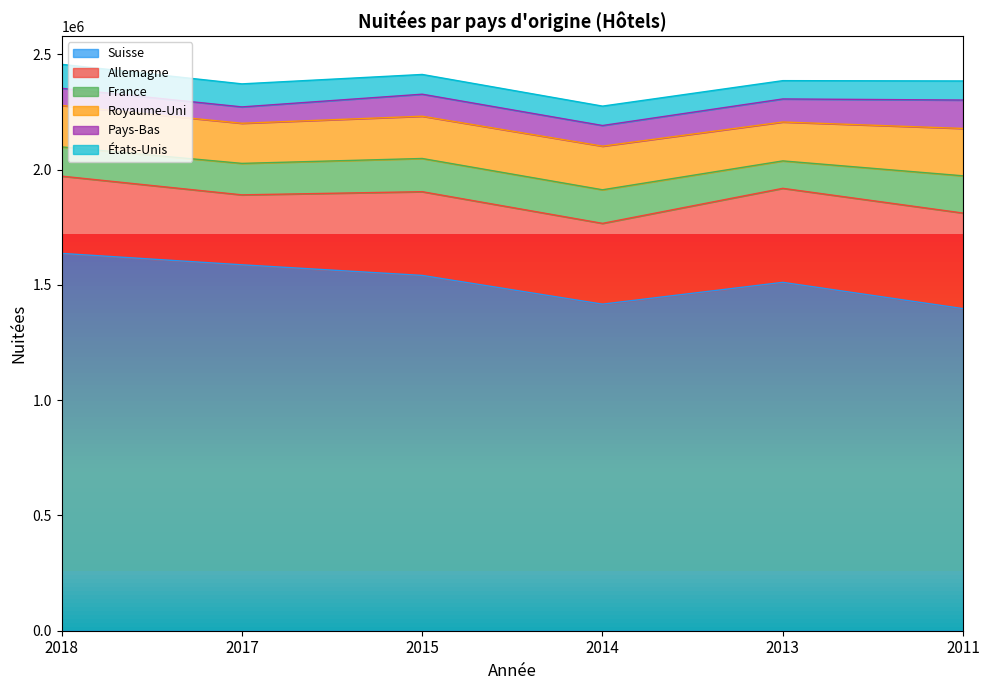

Which series has the largest total across all categories?

Suisse